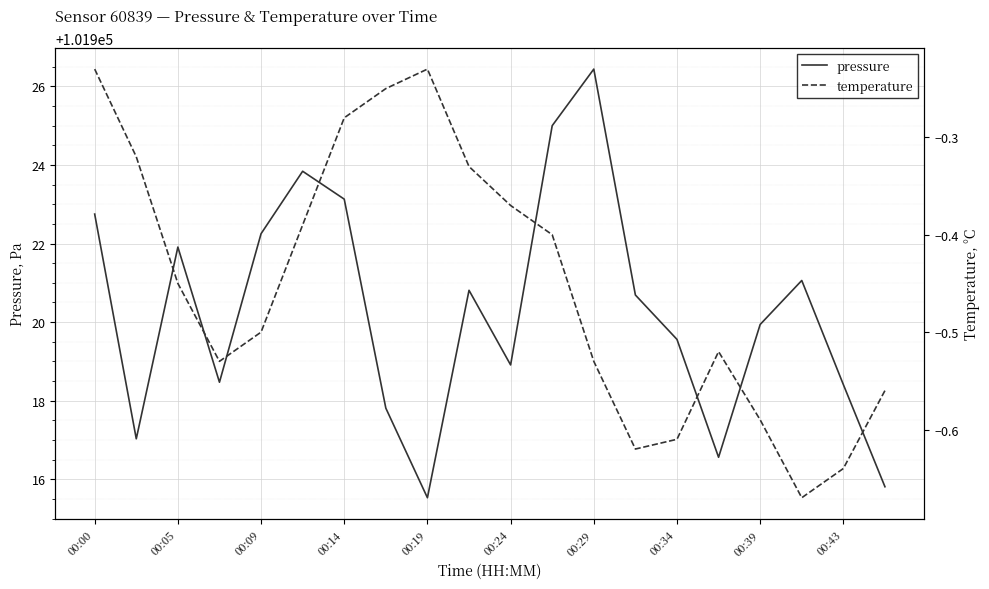

Is it true that pressure equals 101921.1 at 17?

True